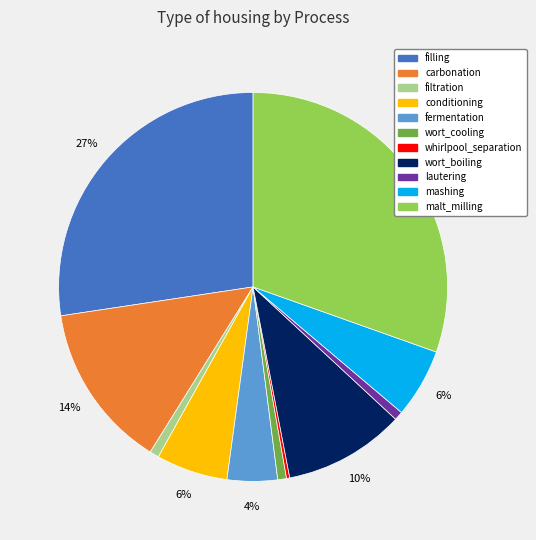

Which has a higher value, mashing or filling?

filling